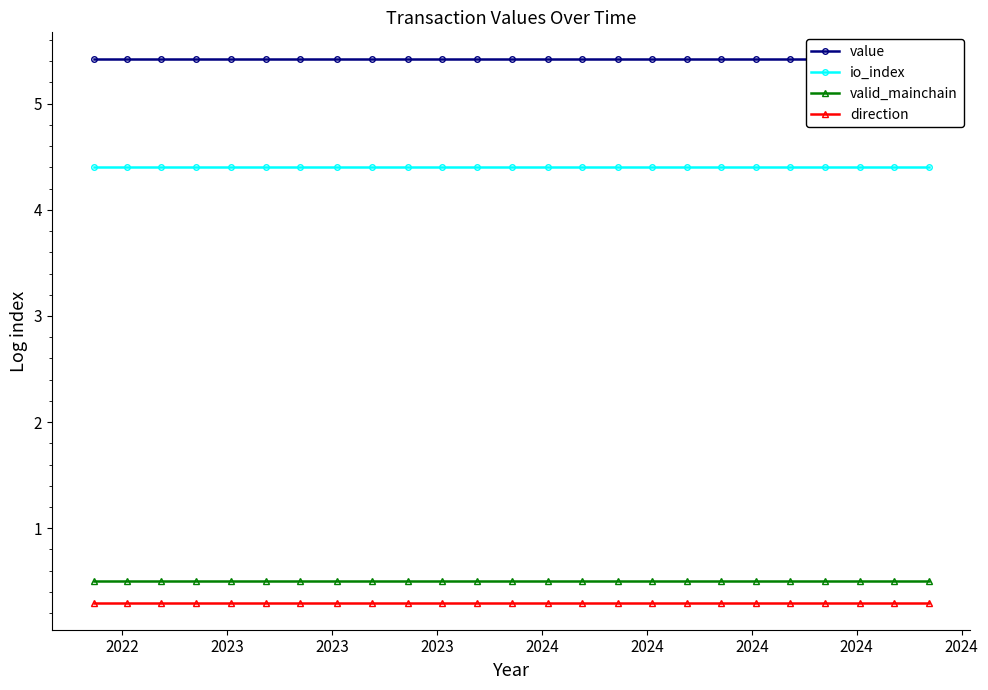

True or false: valid_mainchain and direction cross at least once.

False